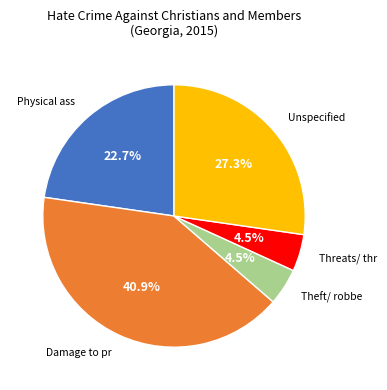

Does any single category account for the majority?

No